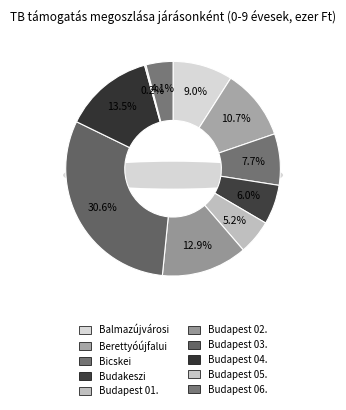

Rank the categories by value from highest to lowest.

Budapest 03., Budapest 04., Budapest 02., Berettyóújfalui, Balmazújvárosi, Bicskei, Budakeszi, Budapest 01., Budapest 06., Budapest 05.